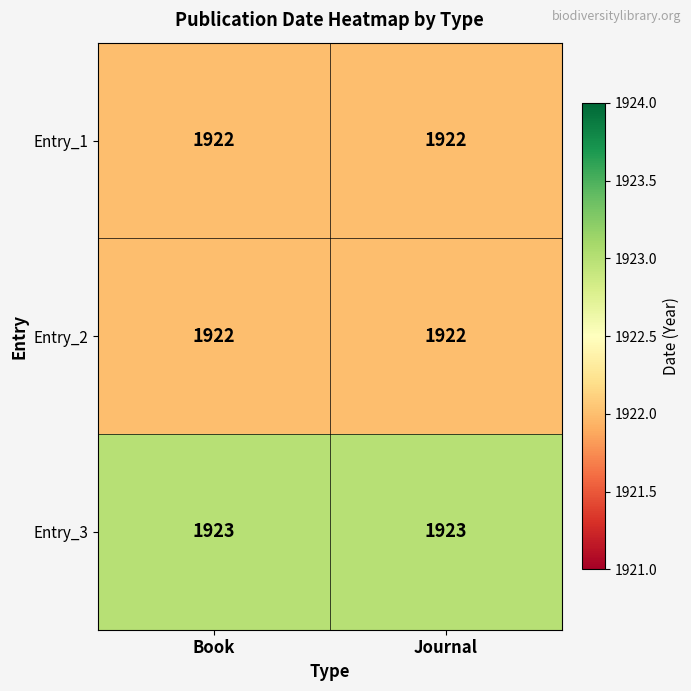

Read the Entry_2 value at Journal.

1922